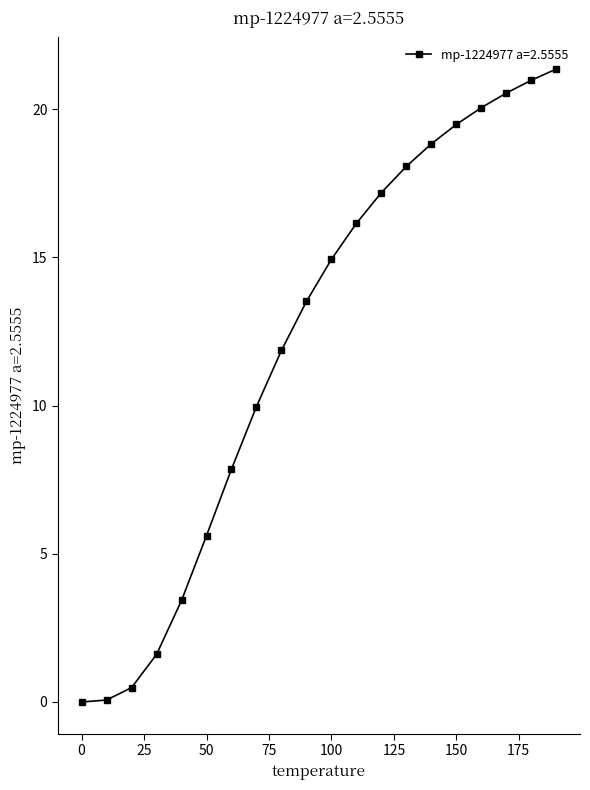

What is the value of the 20th point from the left?

21.4